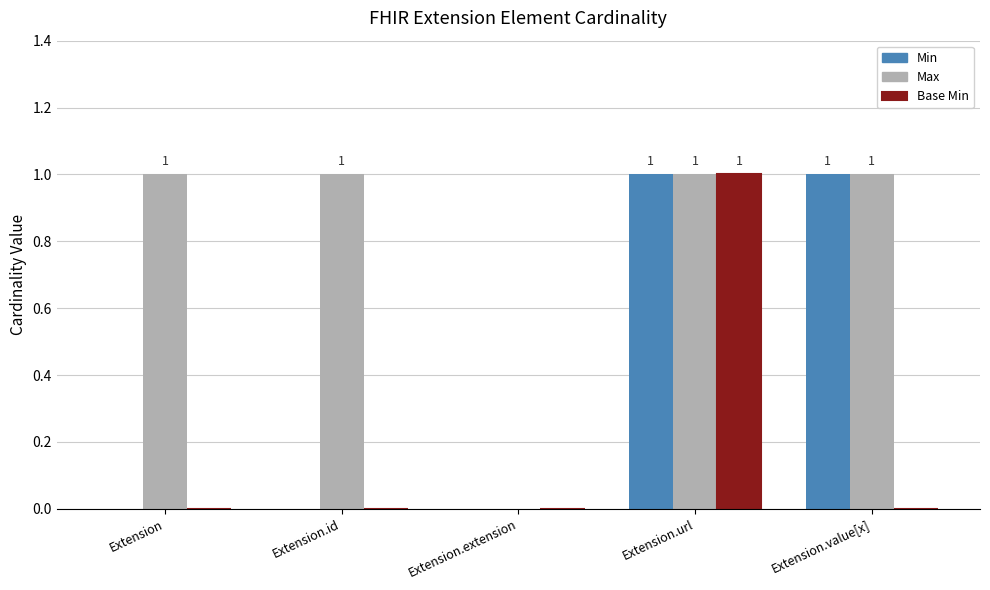

At which category is the sum across all series the highest?

Extension.url